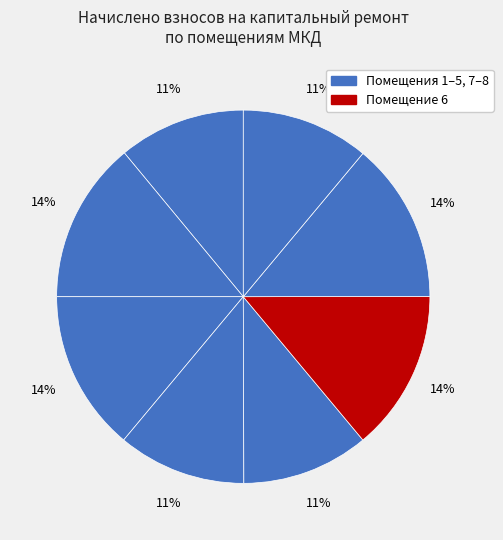

To the nearest percent, what is the average slice percentage?

12%